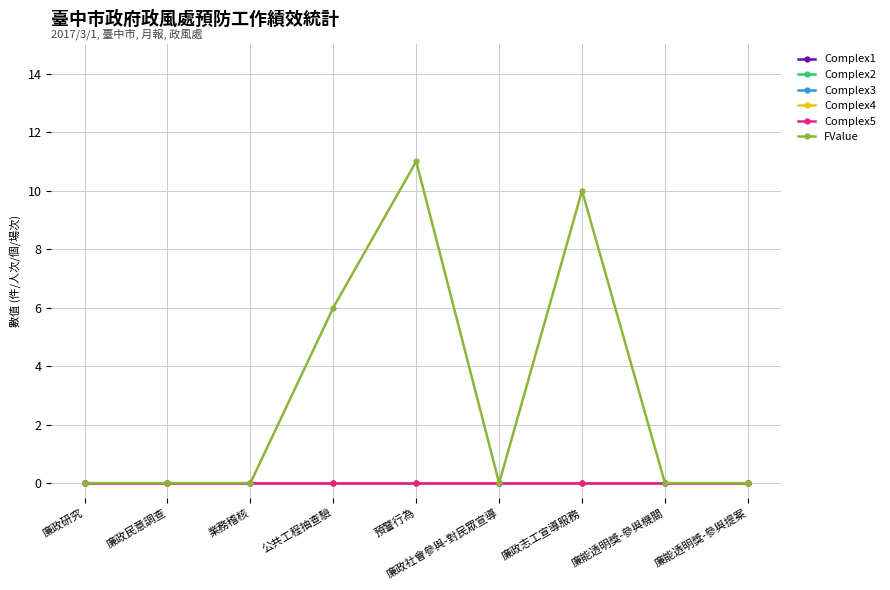

Is this an area chart (filled region under the line)?

No